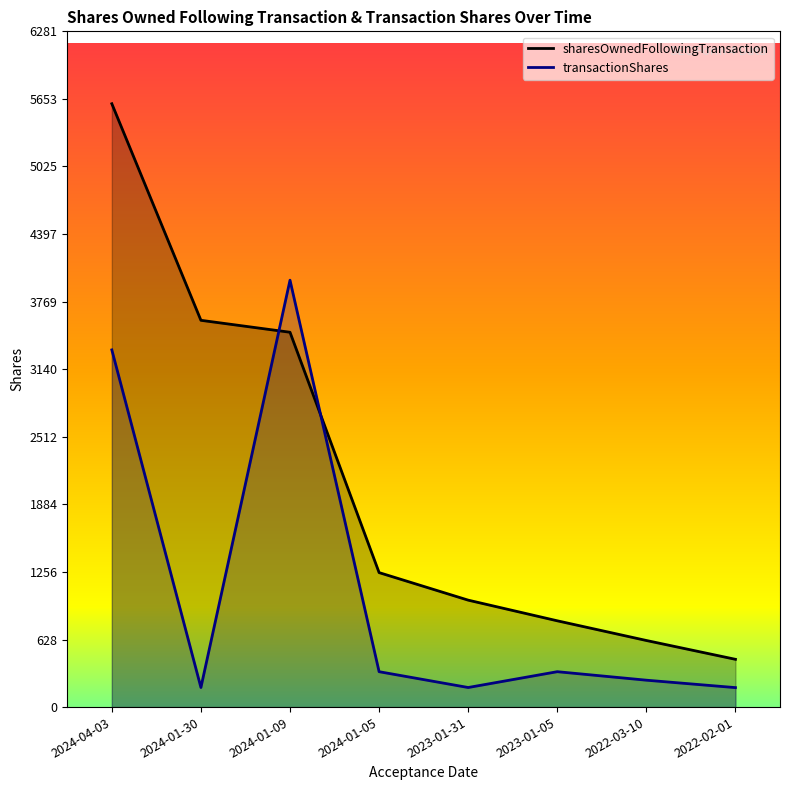

How many intersections are there between transactionShares and sharesOwnedFollowingTransaction?

2